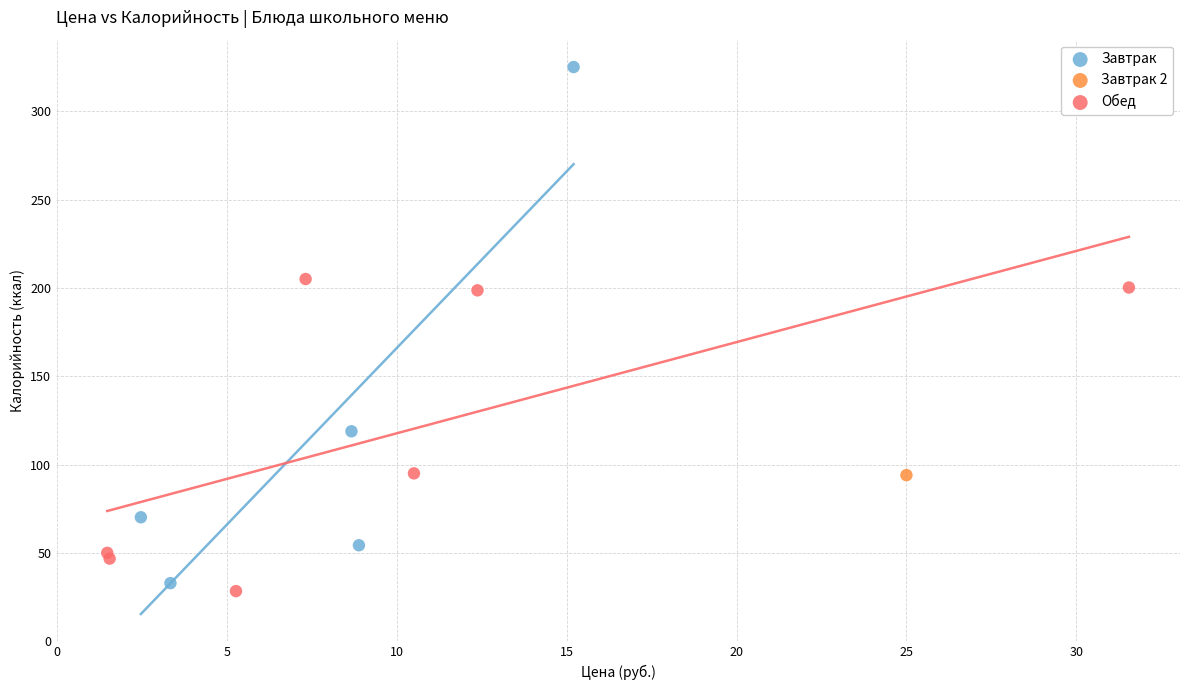

What are all the series names shown in the legend?

Завтрак, Завтрак 2, Обед